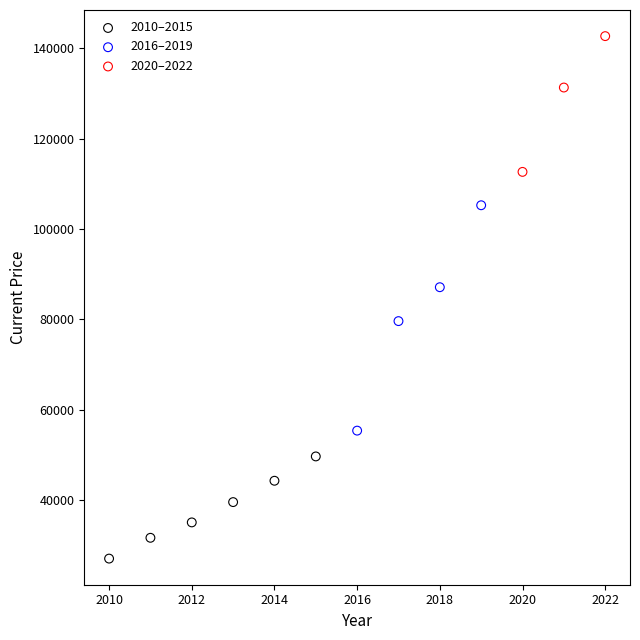

Which series has the largest Y range (max minus min)?

2016–2019